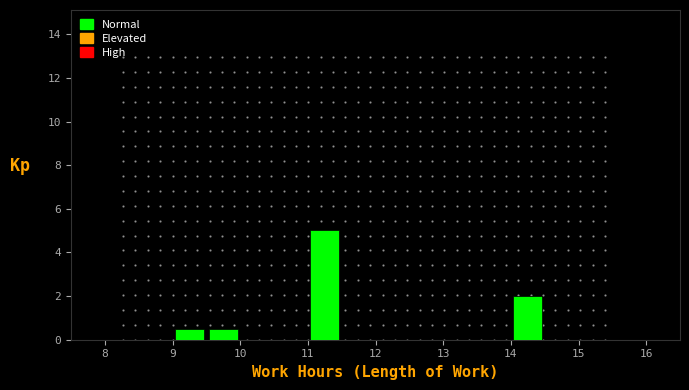

How tall is the bar that spans 9.0 to 9.5 on the x-axis? The values are not printed on the chart, so give them approximately, as read against the axis.

0.6